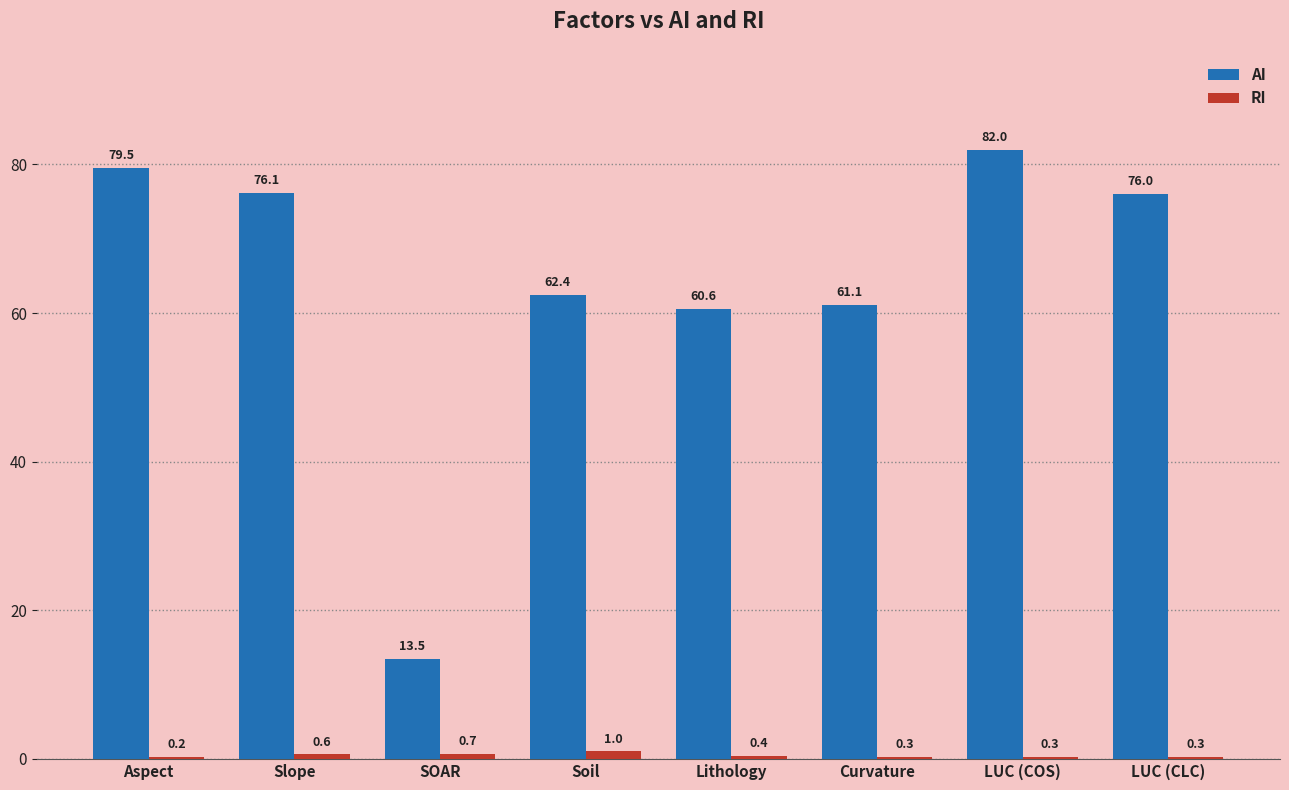

What is the greatest value displayed?

82.0